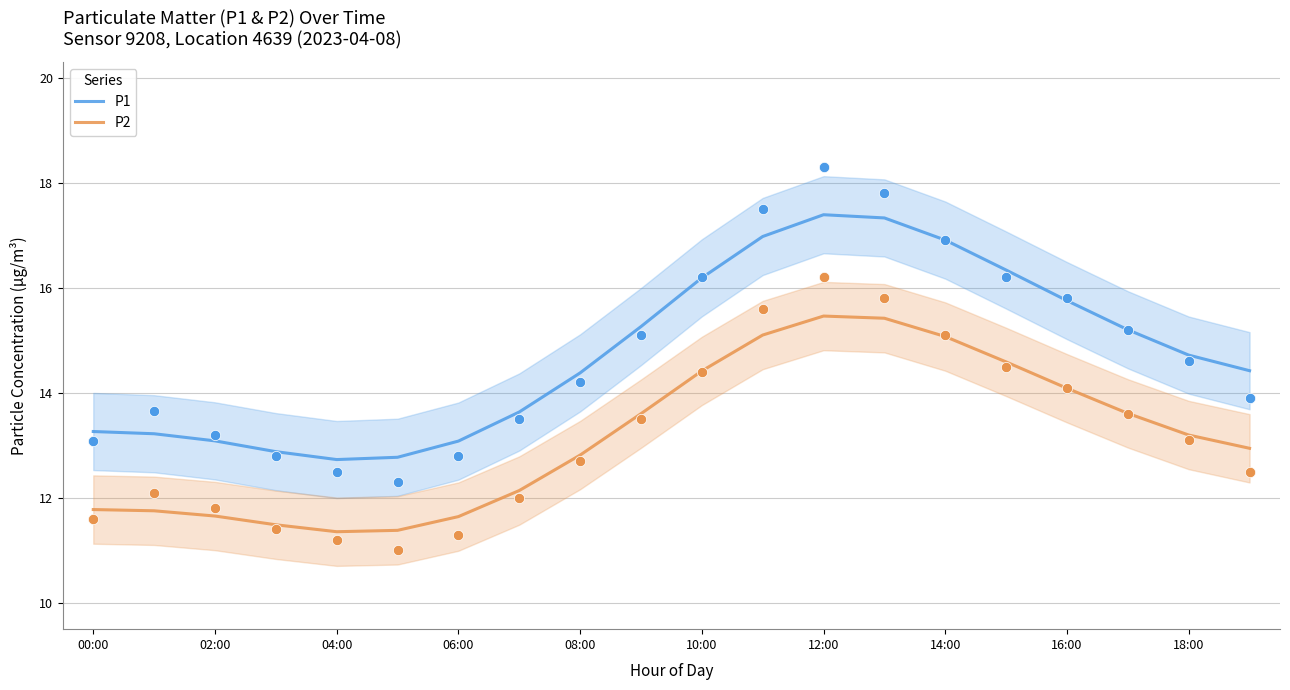

What is the highest value of the P1 series?

17.4